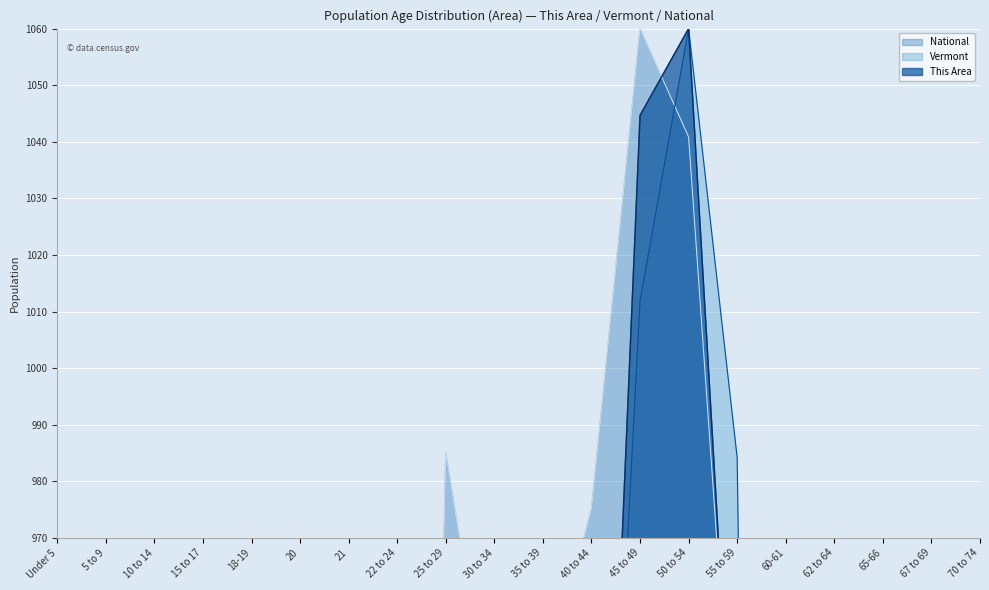

What is the sum of all National values?

13545.6